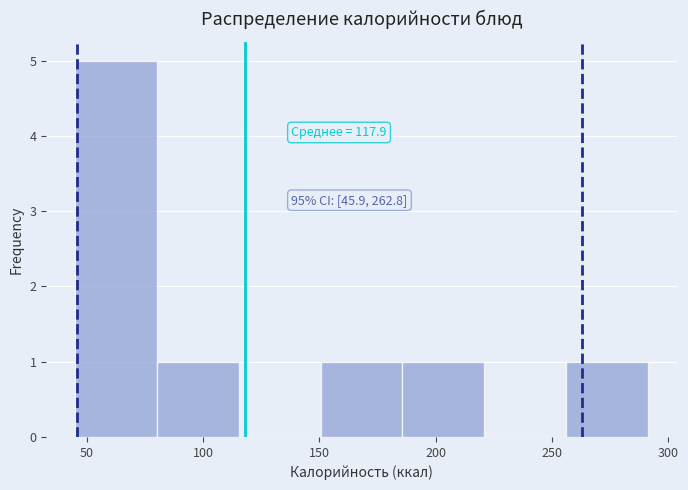

Over which range of the x-axis is the bar tallest?

45 to 80